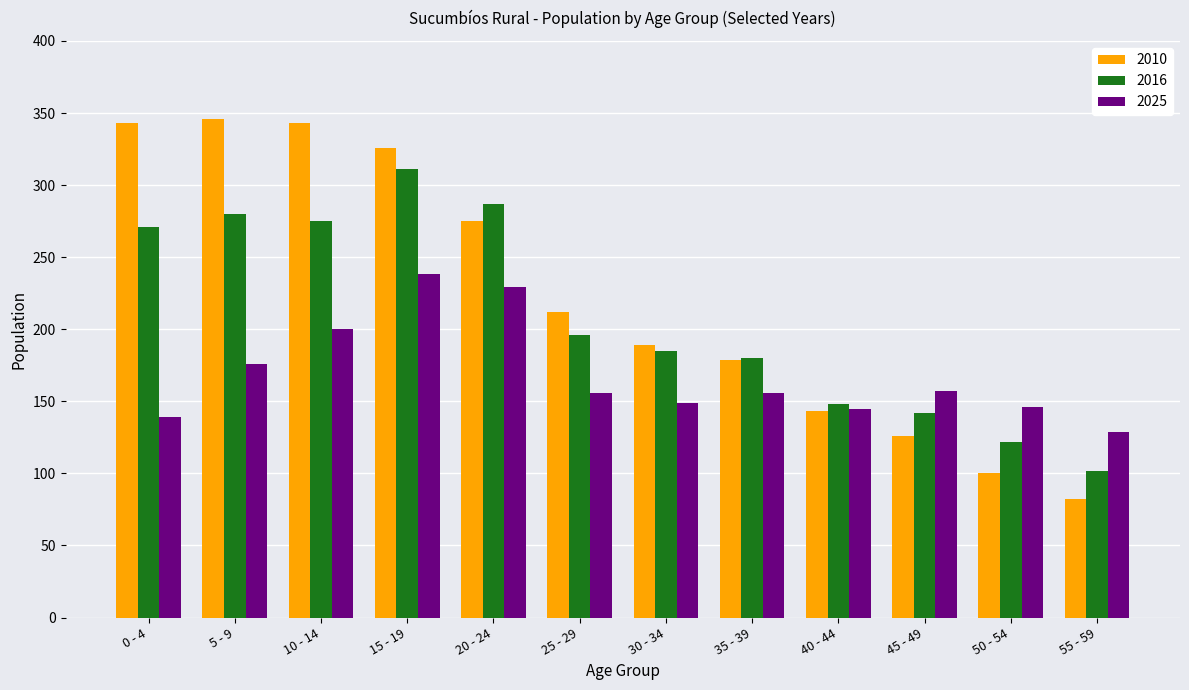

What is the value of the 2025 bar at the 8th from the left?

156